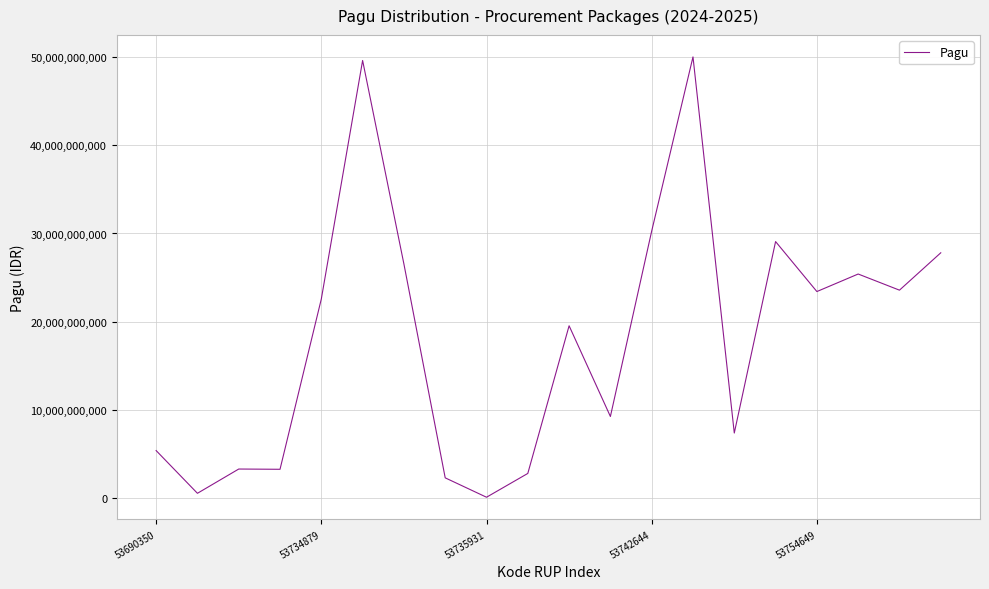

What is the difference between the maximum and minimum values?

50009791211.9